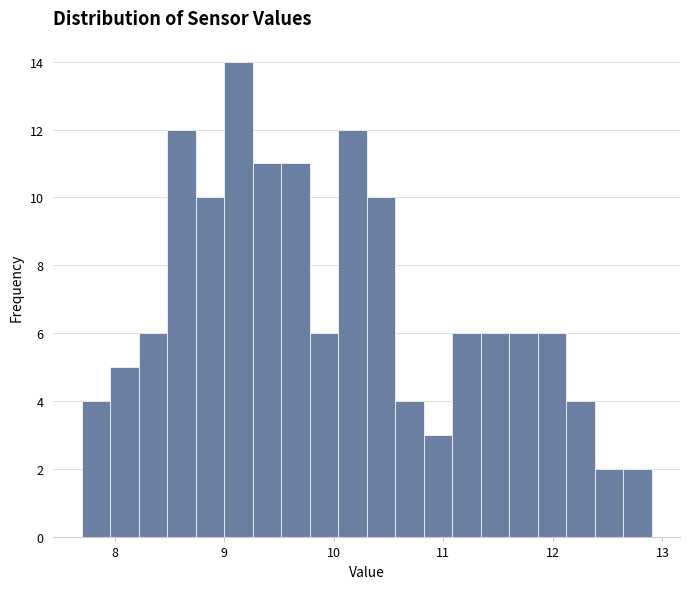

Read against the x-axis, roughly where is the centre of the tallest bar?

9.1